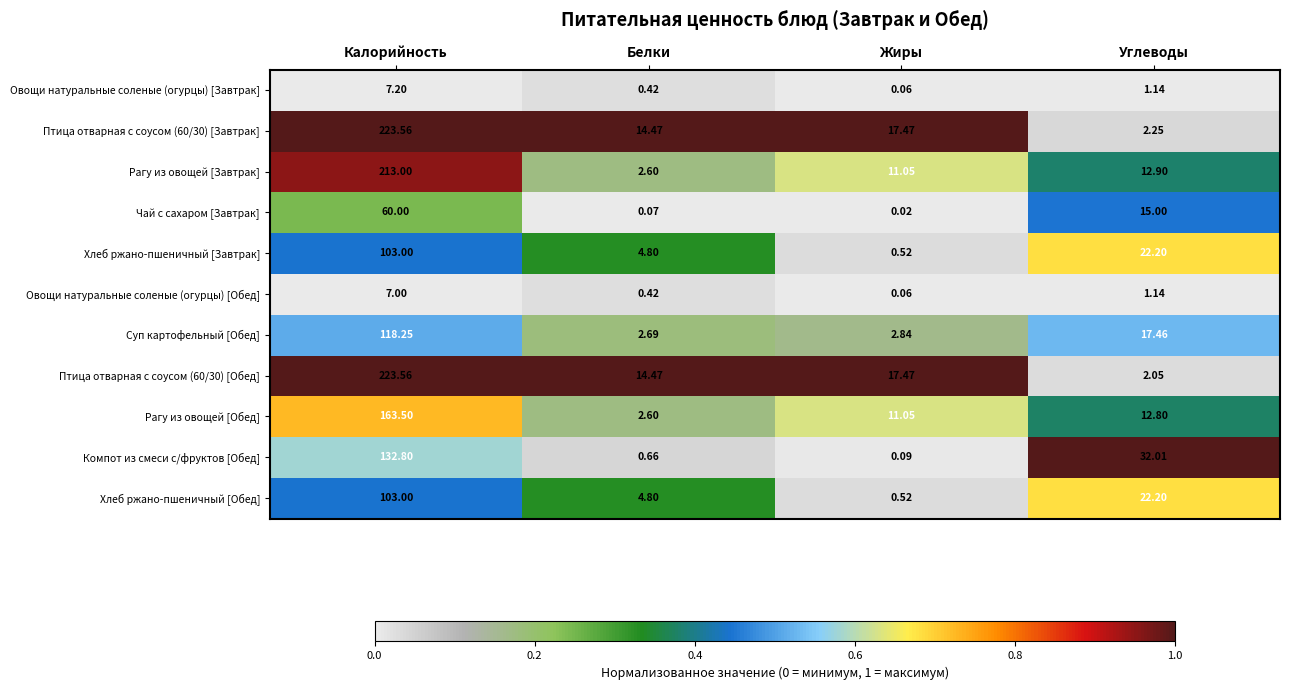

Between Белки and Углеводы, which series saw the biggest shift?

Компот из смеси с/фруктов [Обед]